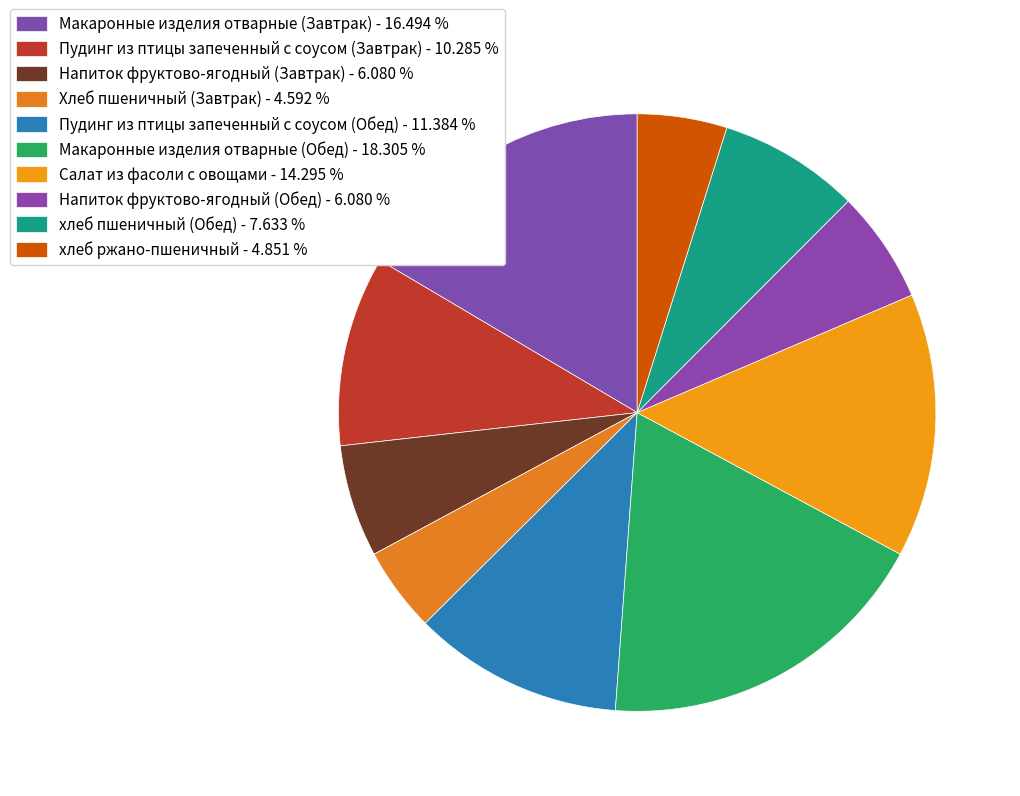

Is it true that Пудинг из птицы запеченный с соусом (Обед) is 11% of the pie?

True